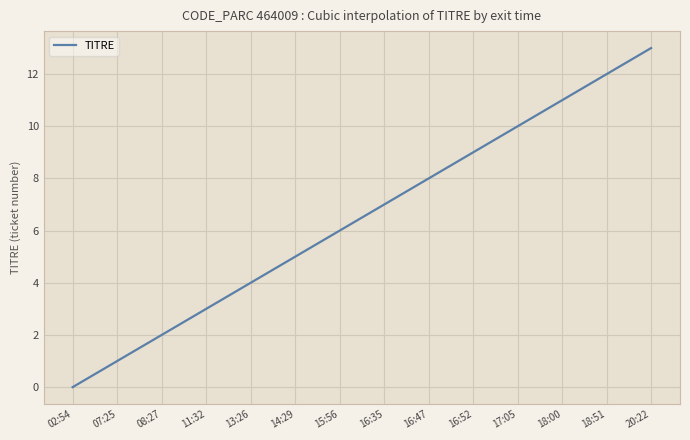

What is the maximum value shown in the chart?

13.0